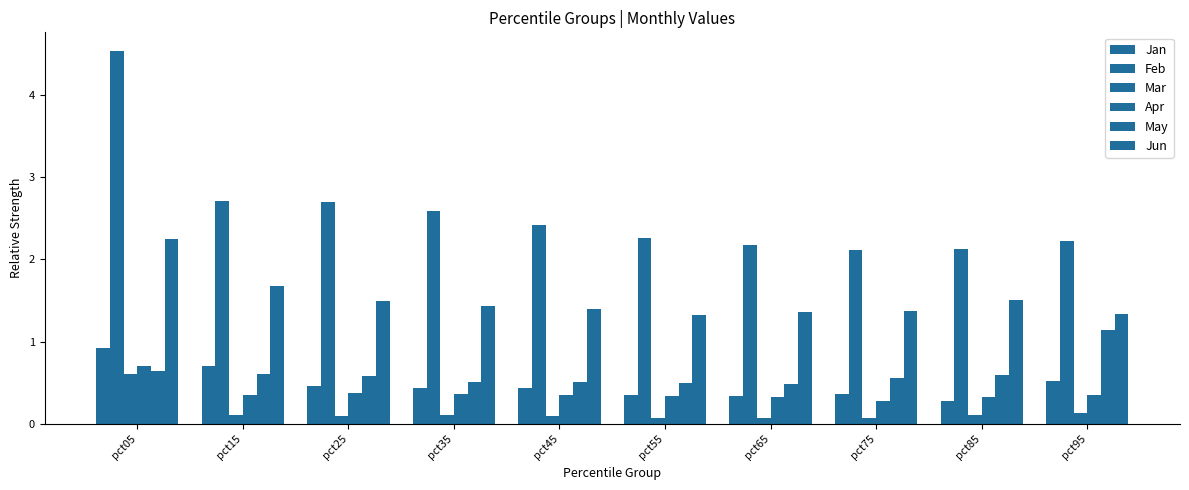

The value of Jun at pct75 is 1.4. True or false?

True